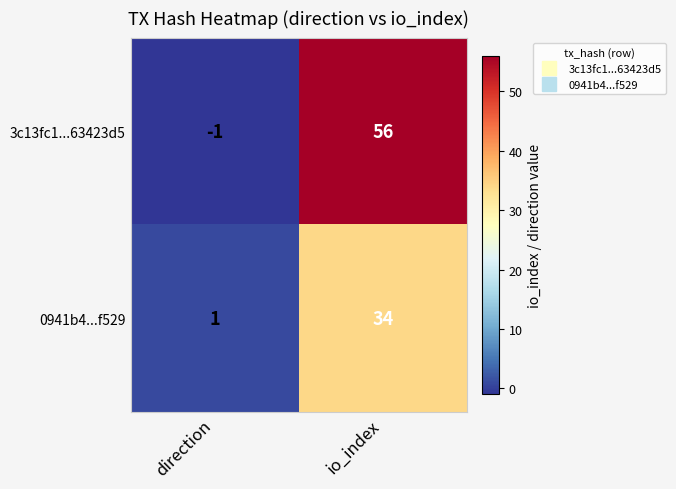

At which category is the sum across all series the highest?

io_index